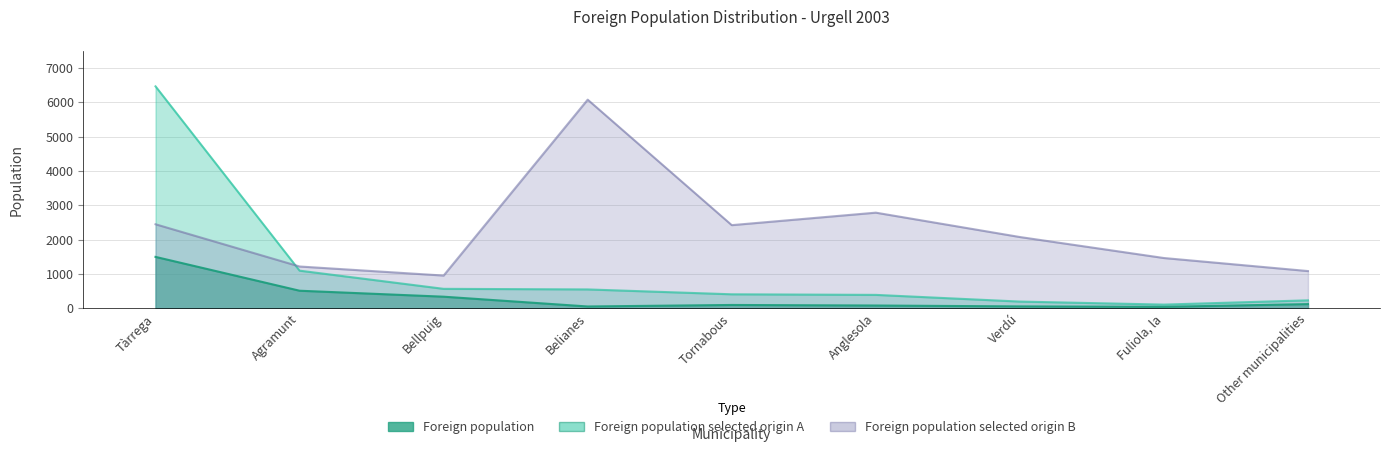

What is the label of the 3rd point from the right?

Verdú